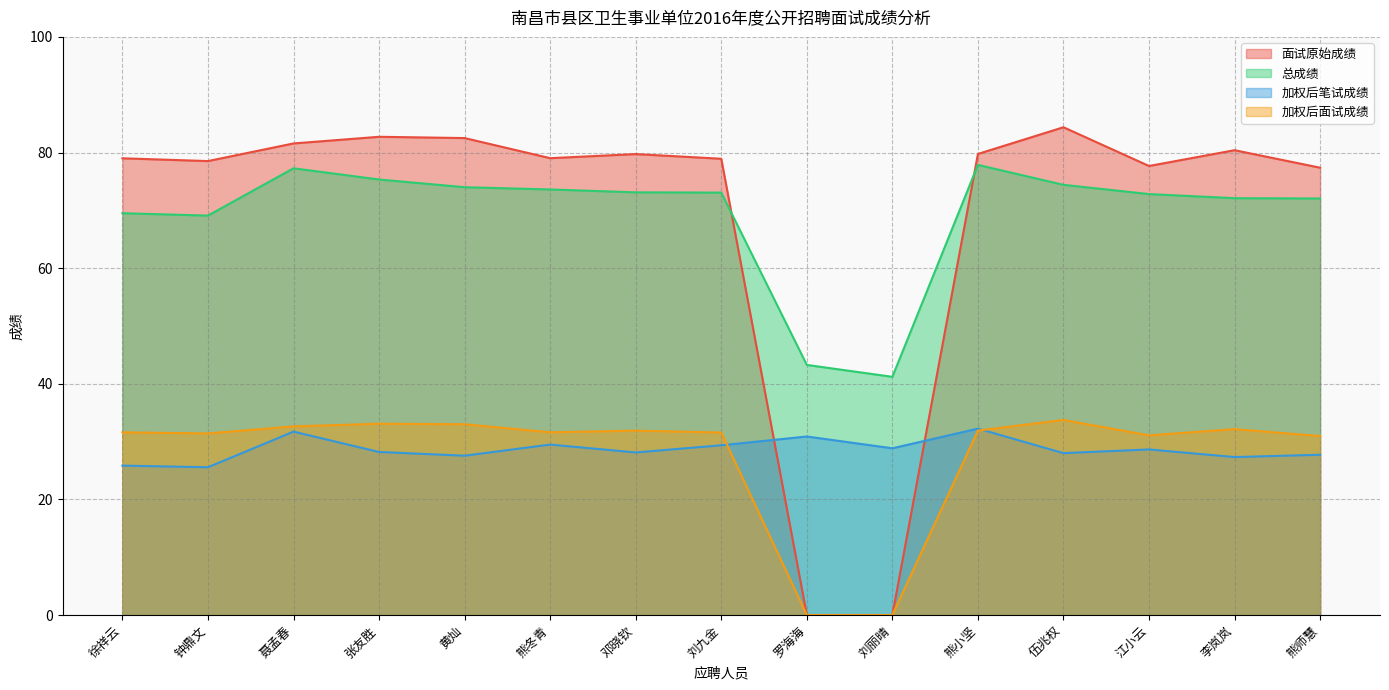

What is the label of the 12th point from the left?

伍兆权